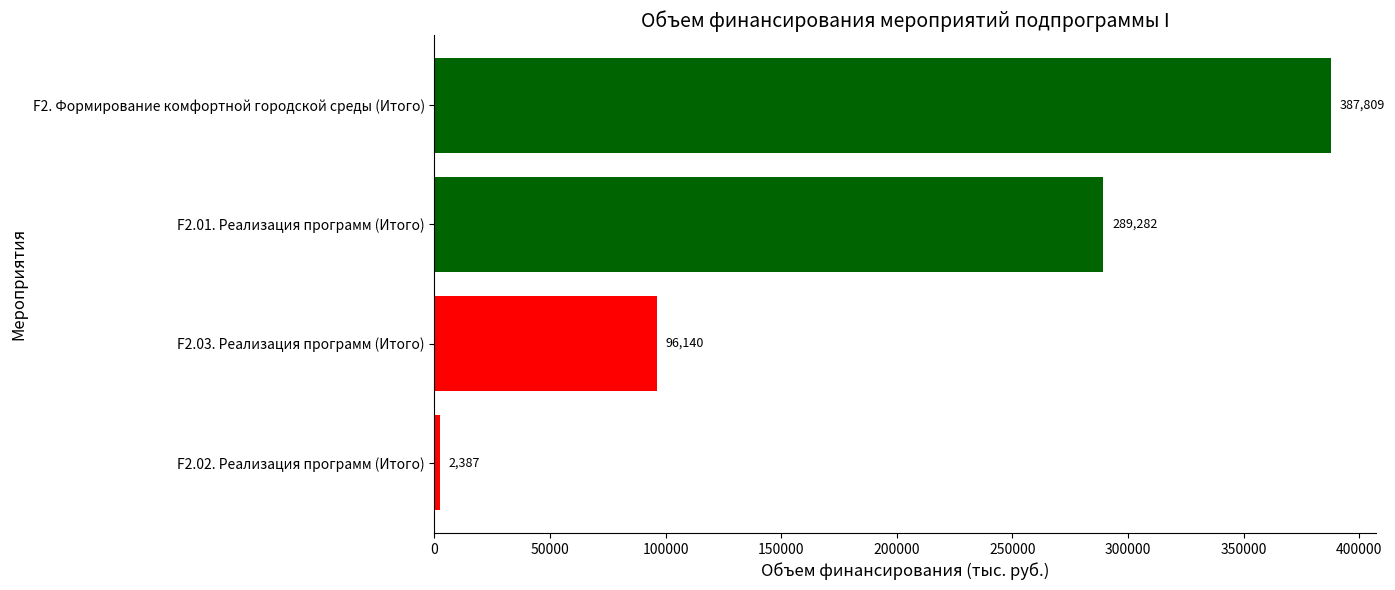

What is the difference between the second highest and second lowest values?

193142.0